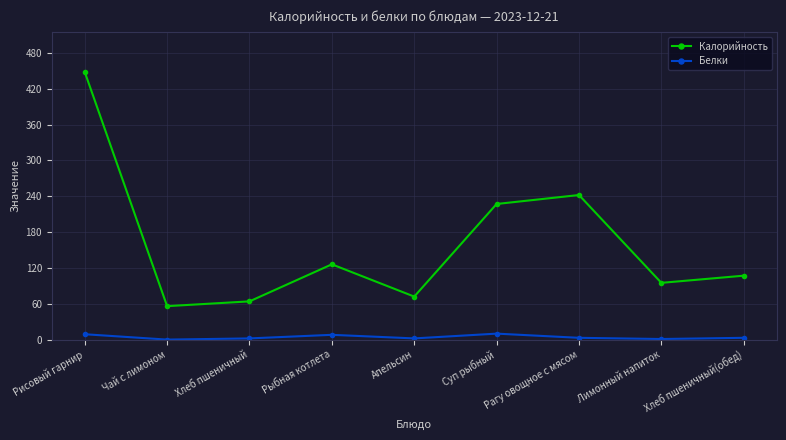

What is the spread (max minus min) of values at Рыбная котлета?

118